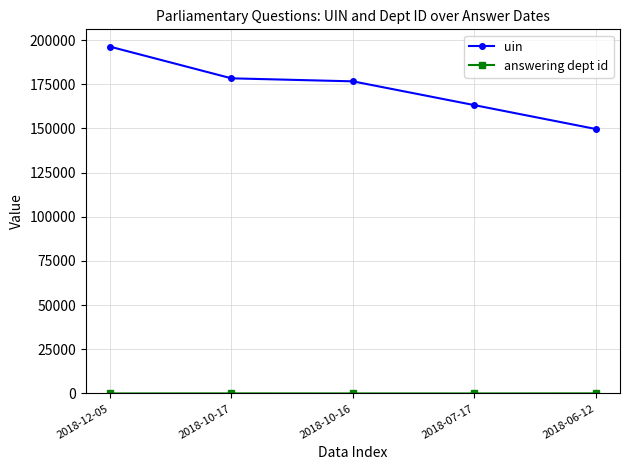

Which series changed the most between 2018-12-05 and 2018-10-17?

uin